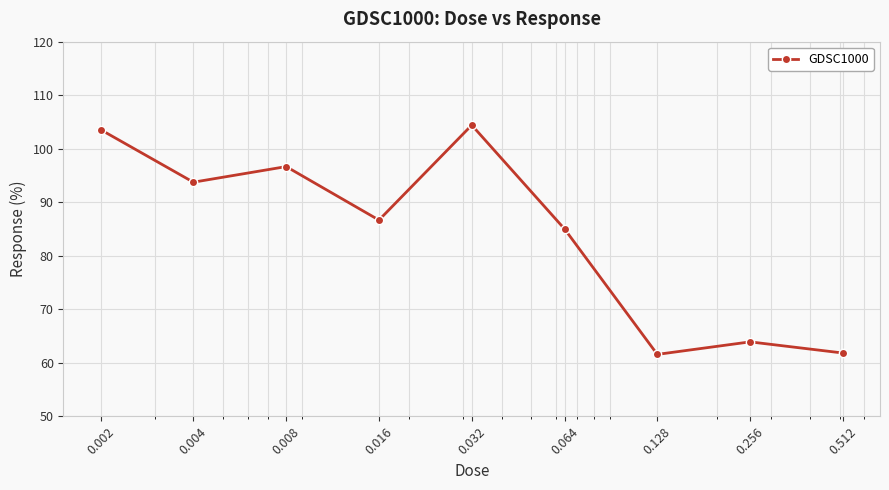

How many interior local valleys (lower than both neighbors) does the data have?

3